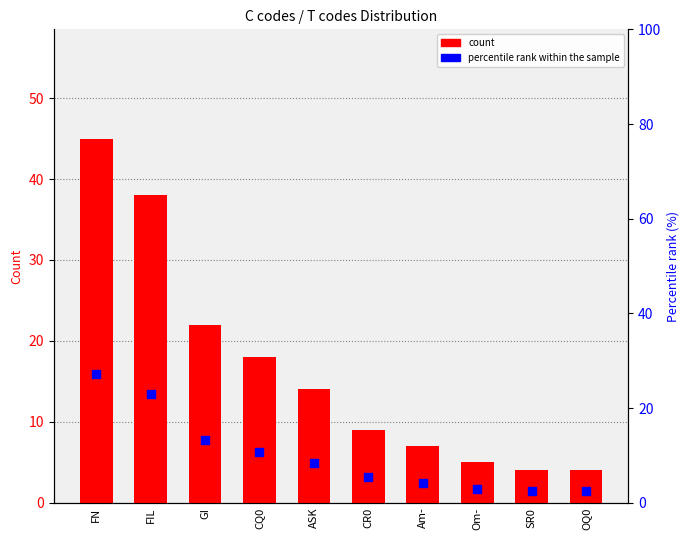

Is the value of count at Am- greater than the value of percentile rank within the sample at FN?

No